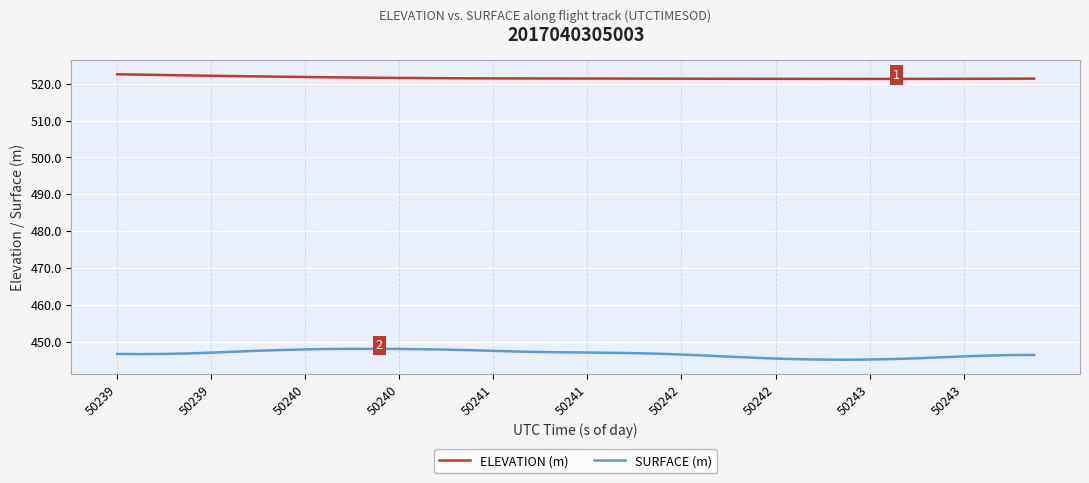

List the series in order of their overall mean, highest first.

ELEVATION (m), SURFACE (m)